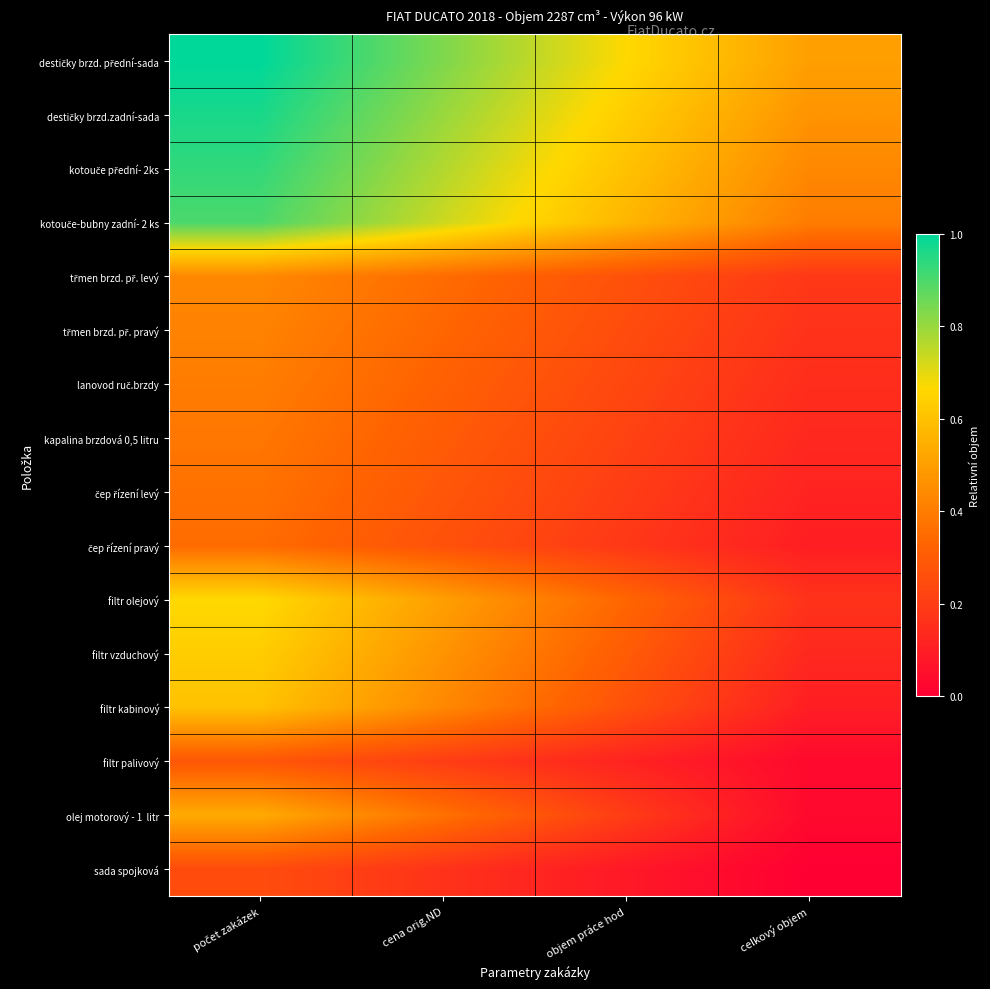

List the series in order of their peak value, lowest first.

sada spojková, filtr palivový, čep řízení pravý, čep řízení levý, kapalina brzdová 0,5 litru, lanovod ruč.brzdy, třmen brzd. př. pravý, třmen brzd. př. levý, olej motorový - 1 litr, filtr kabinový, filtr vzduchový, filtr olejový, kotouče-bubny zadní- 2 ks, kotouče přední- 2ks, destičky brzd.zadní-sada, destičky brzd. přední-sada